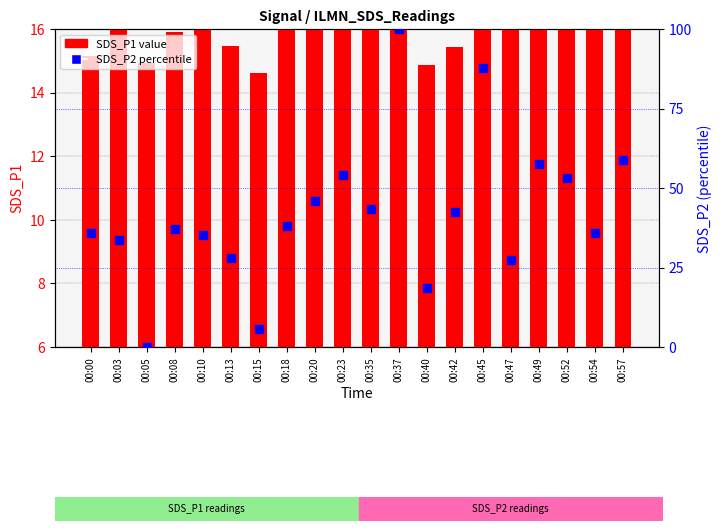

The SDS_P1 series shows 10.1 at 00:20. True or false?

True